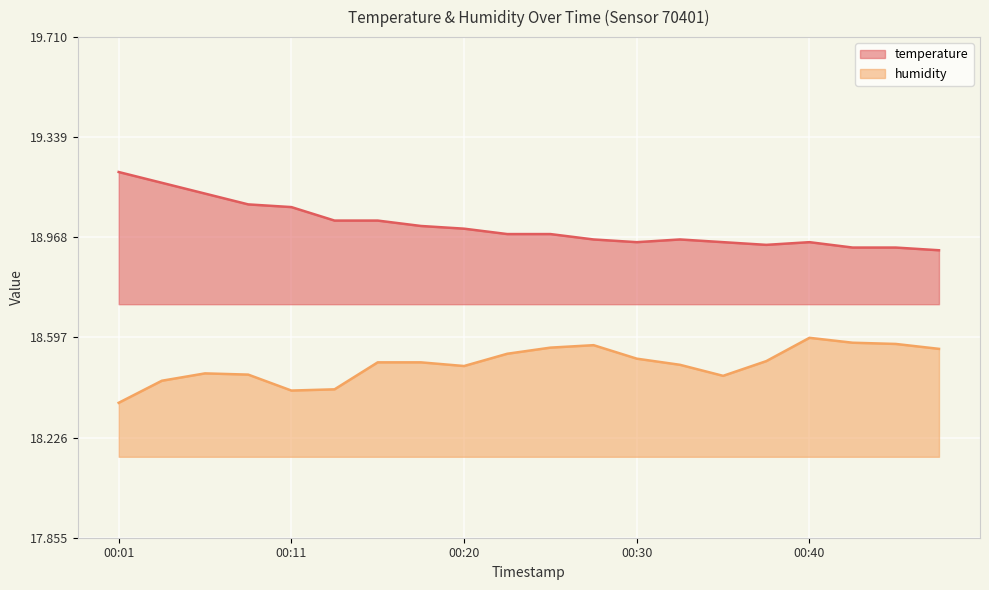

Between 00:30 and 00:38, which series saw the biggest shift?

temperature